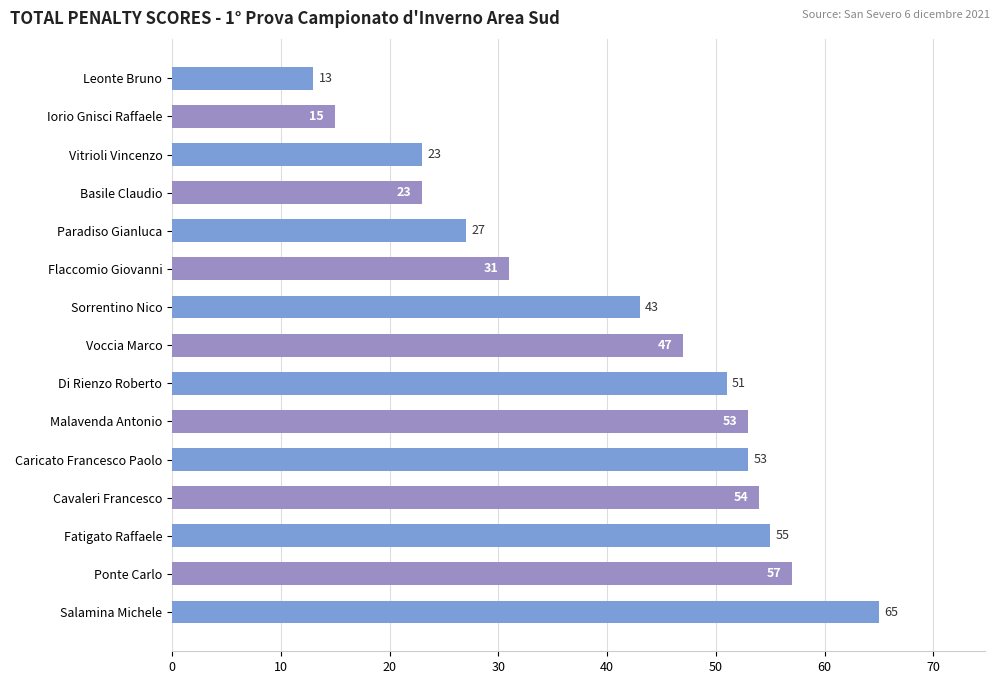

Is it true that the value at Salamina Michele is 103?

False